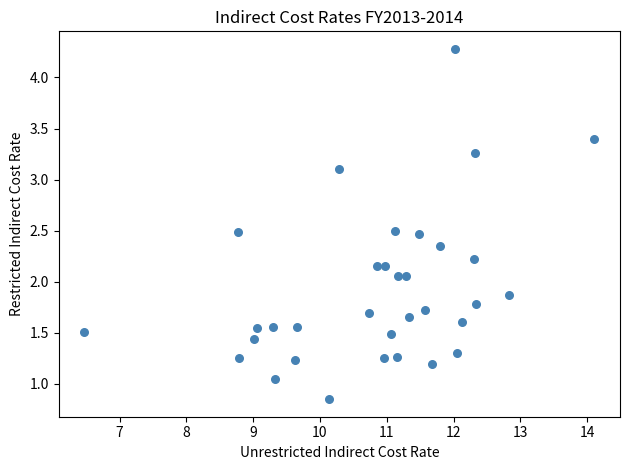

What is the range of X values (max minus min)?

7.6